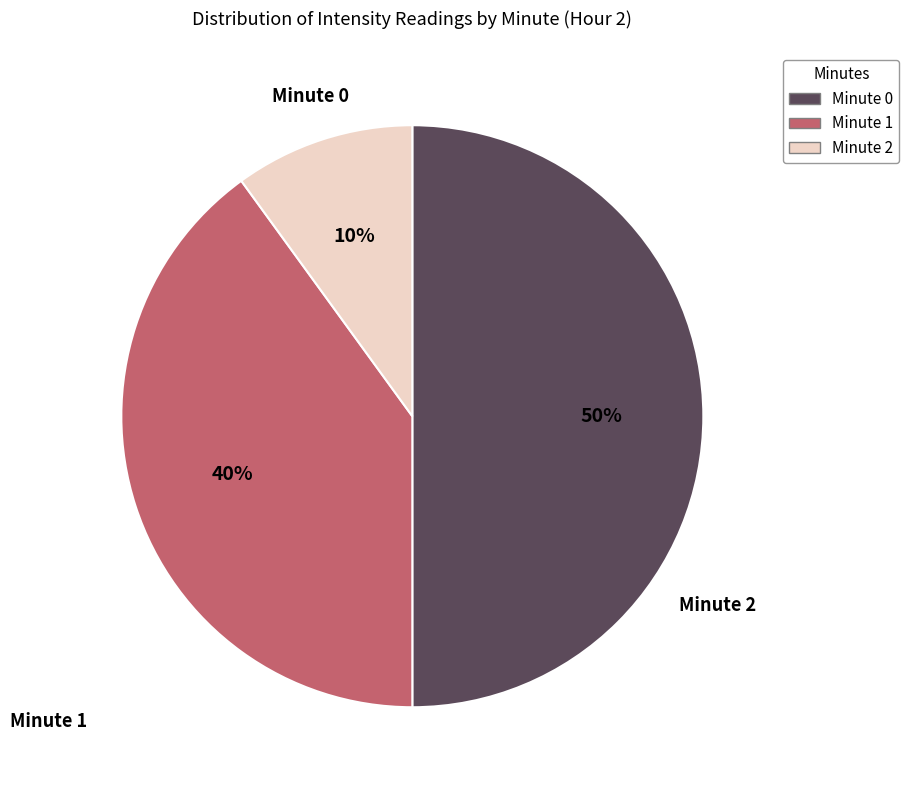

To the nearest percent, what is the difference between the largest and smallest slice percentages?

40%